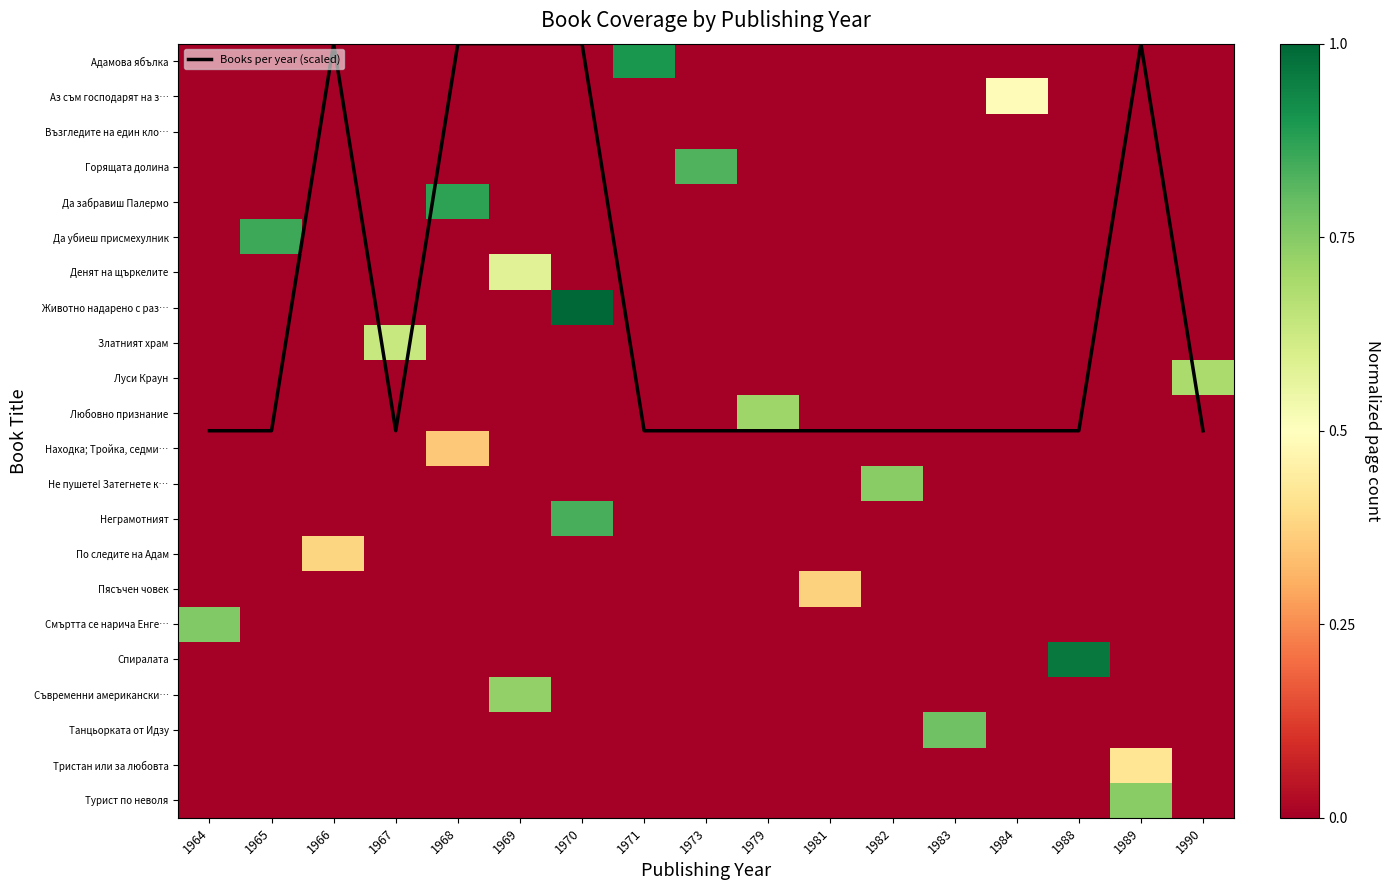

At which category is the sum across all series the highest?

1970